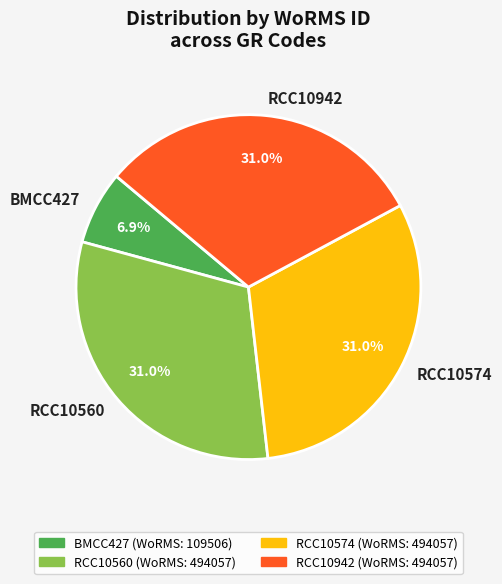

How much of the chart is everything except RCC10942?

69.0%